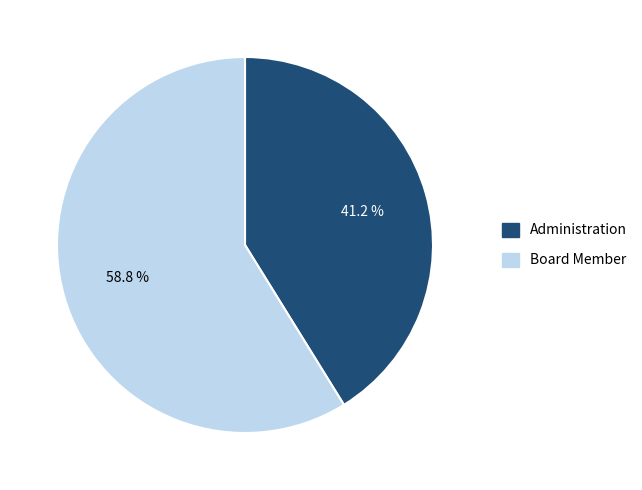

How many segments does this pie chart have?

2